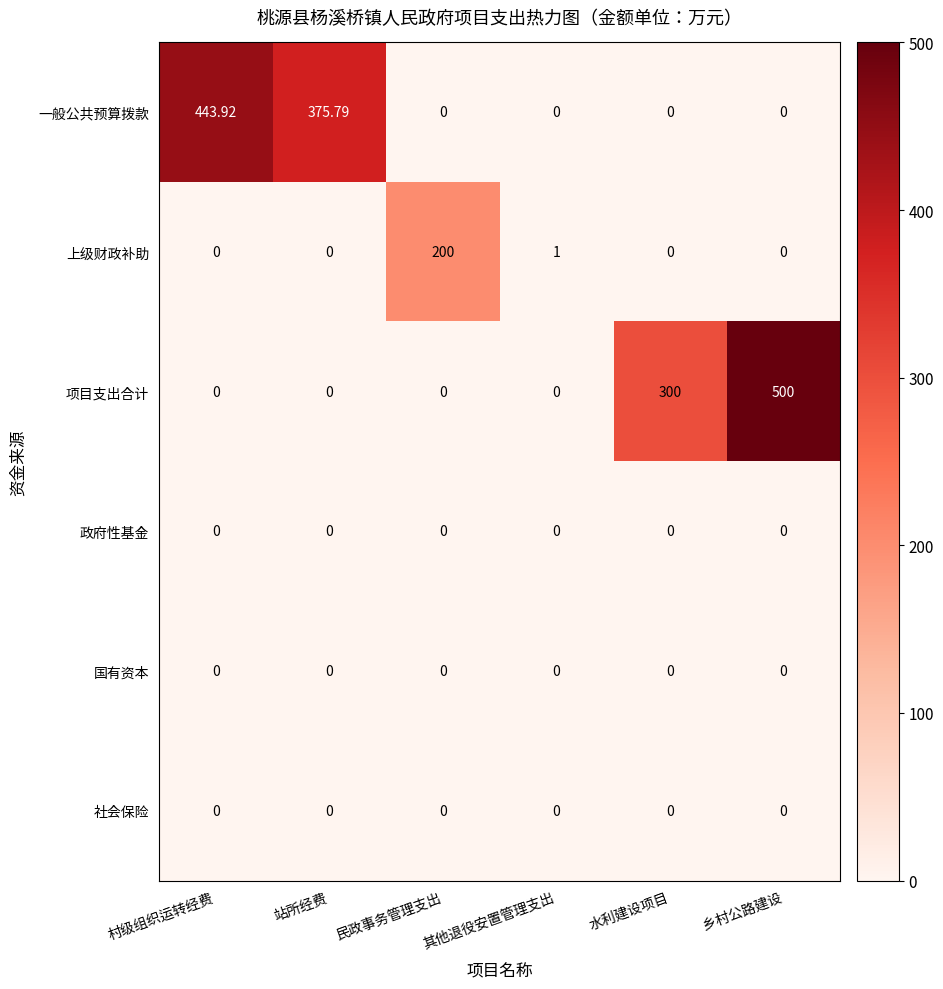

Where is 一般公共预算拨款 nearest to the value 221?

站所经费